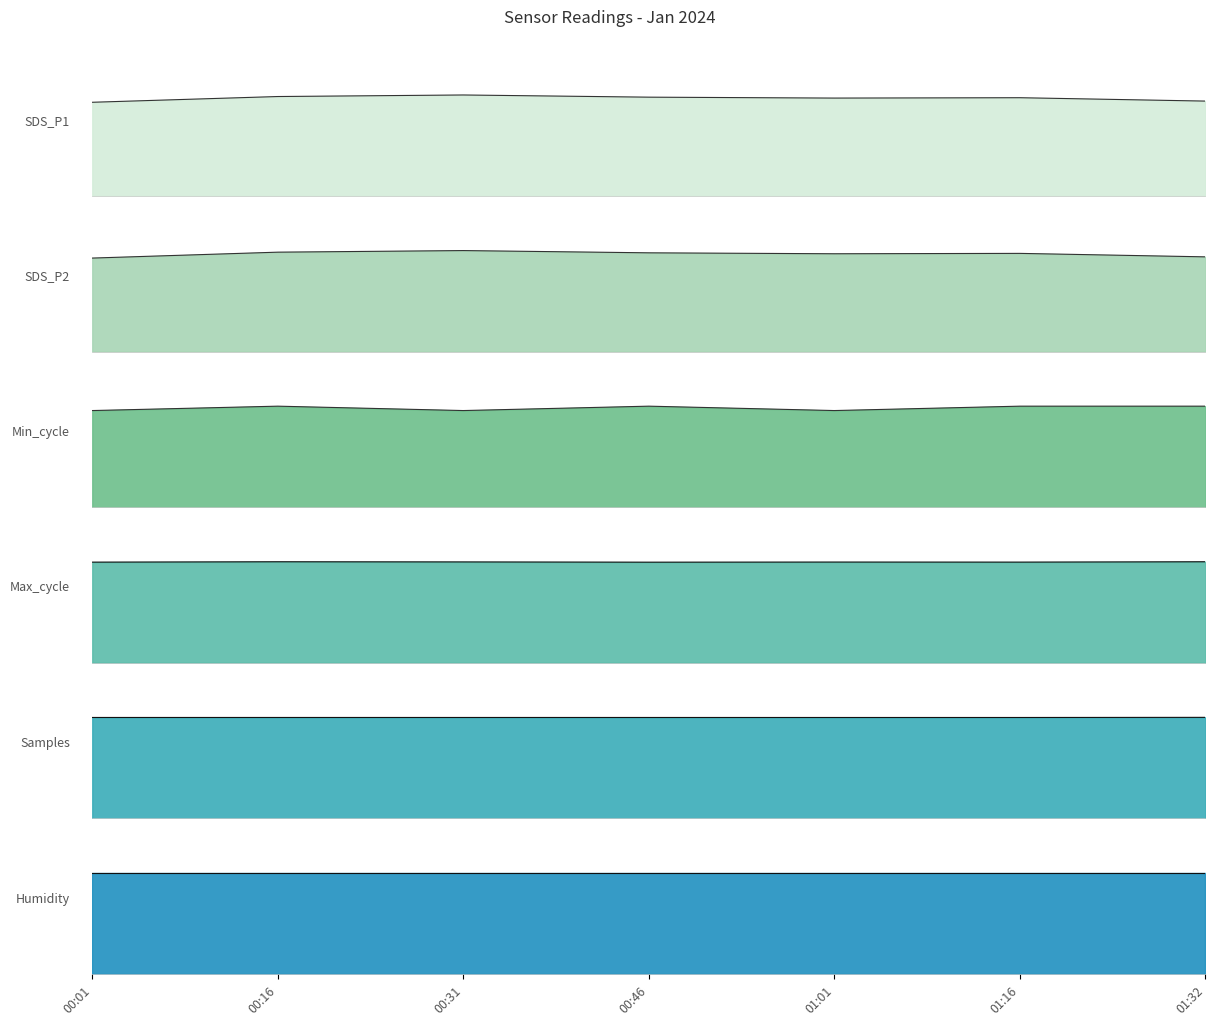

What is the label of the 1st point from the left?

00:01